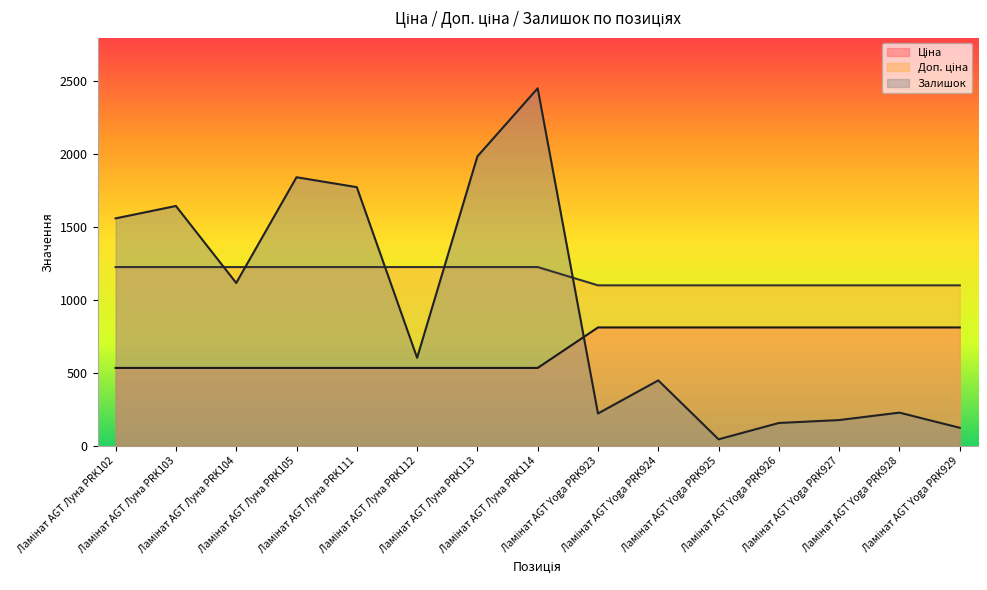

Which category has the highest value across all series?

Ламінат AGT Луна PRK114